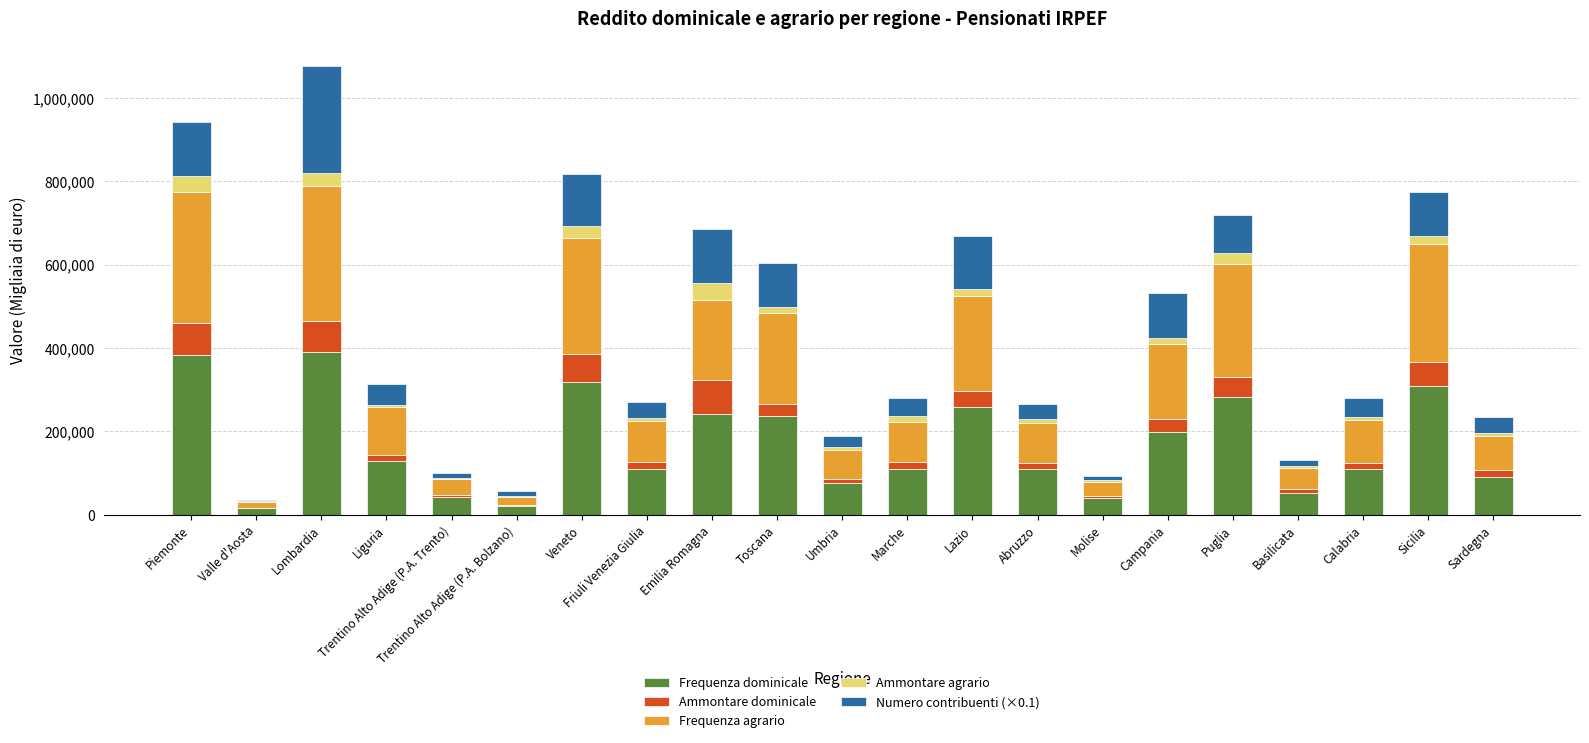

What is the highest value of the Frequenza dominicale series?

390860.0